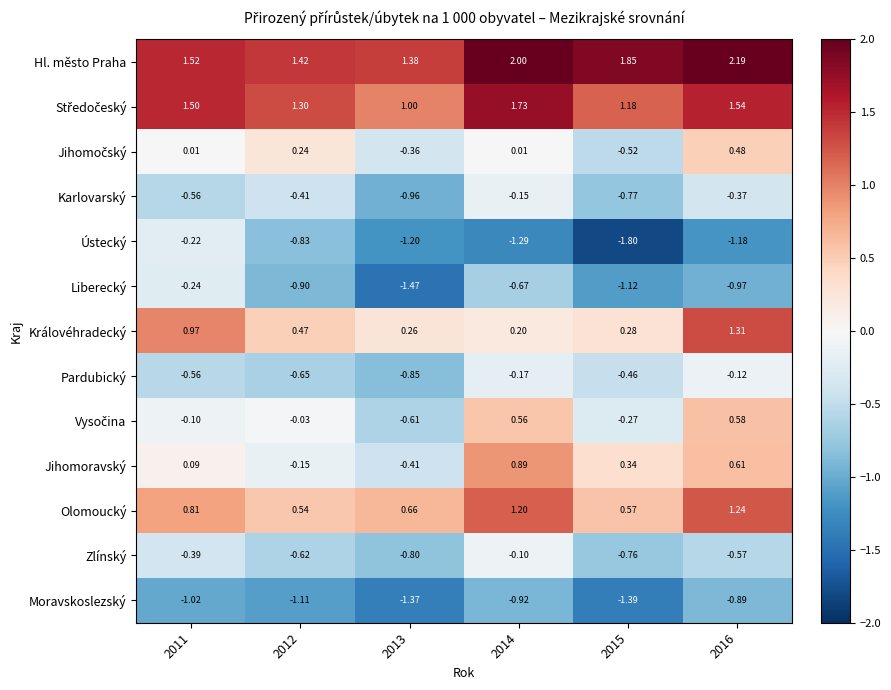

Which series changed the most between 2011 and 2012?

Liberecký